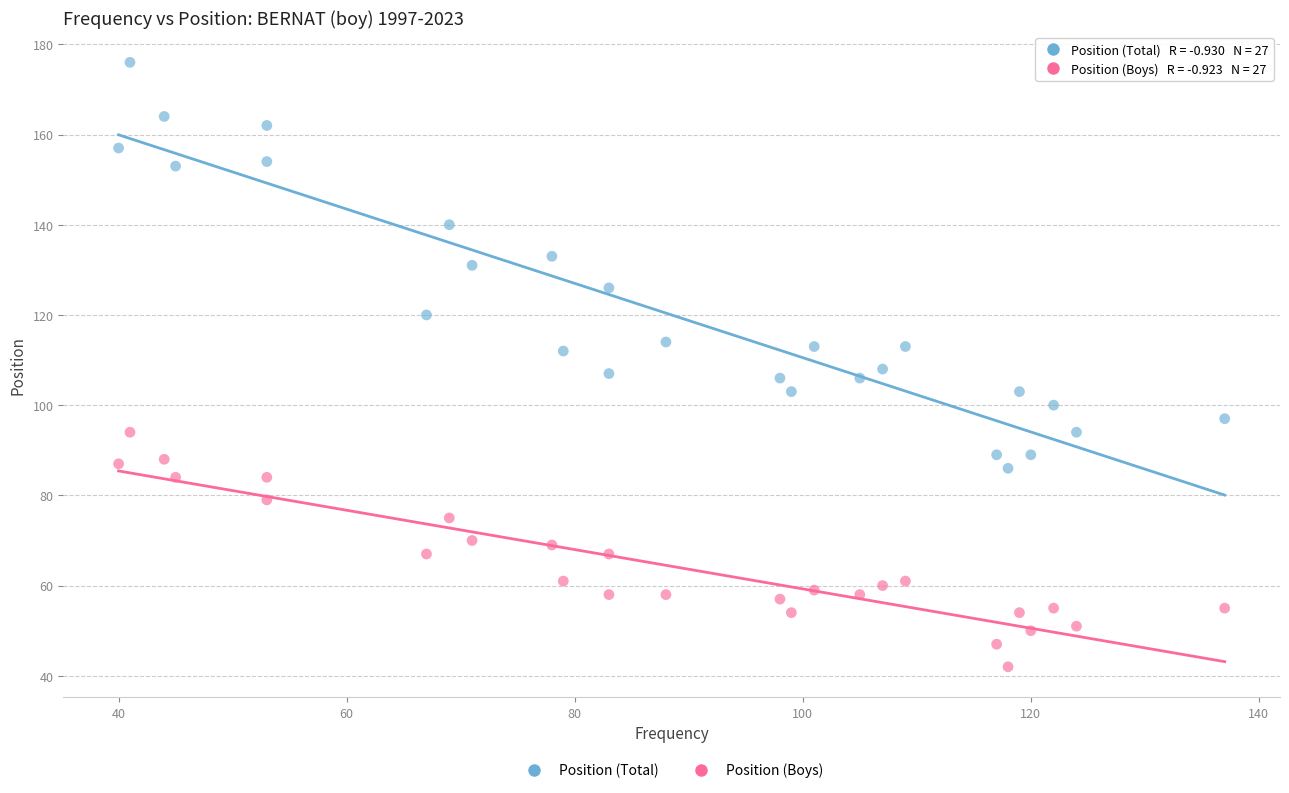

Across all data points, what is the range of Y values (max minus min)?

134